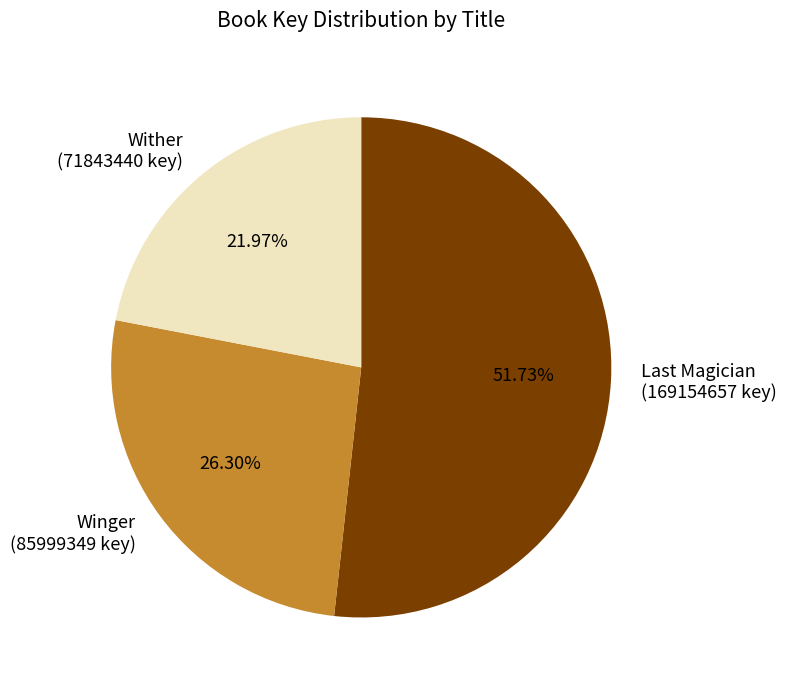

What is the ratio of the value at Wither (71843440 key) to the value at Winger (85999349 key)?

0.8